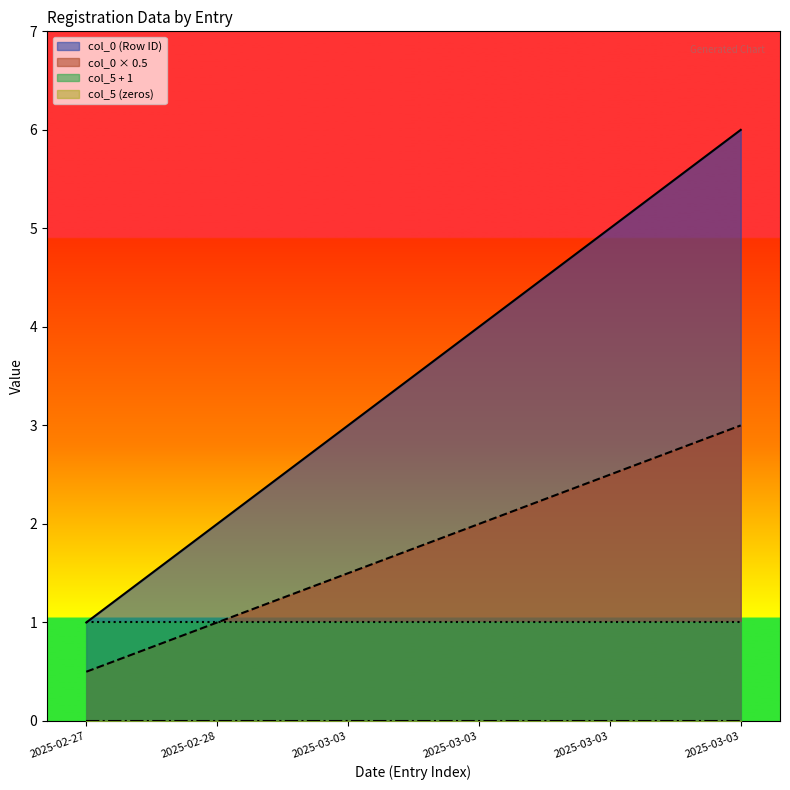

Does the chart display data point markers on the line(s)?

No